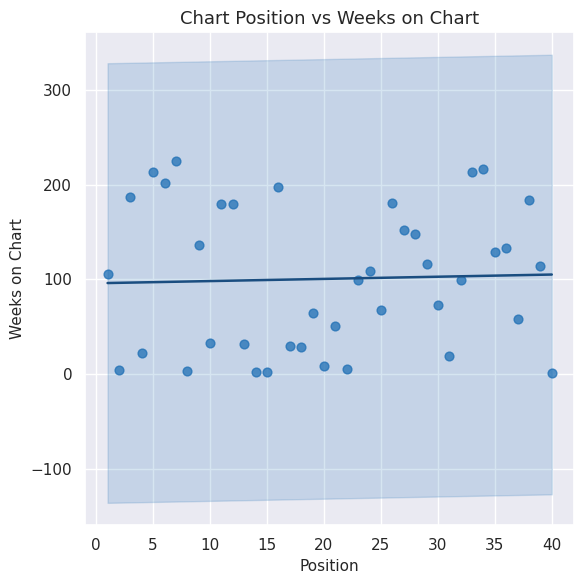

What is the range of X values (max minus min)?

39